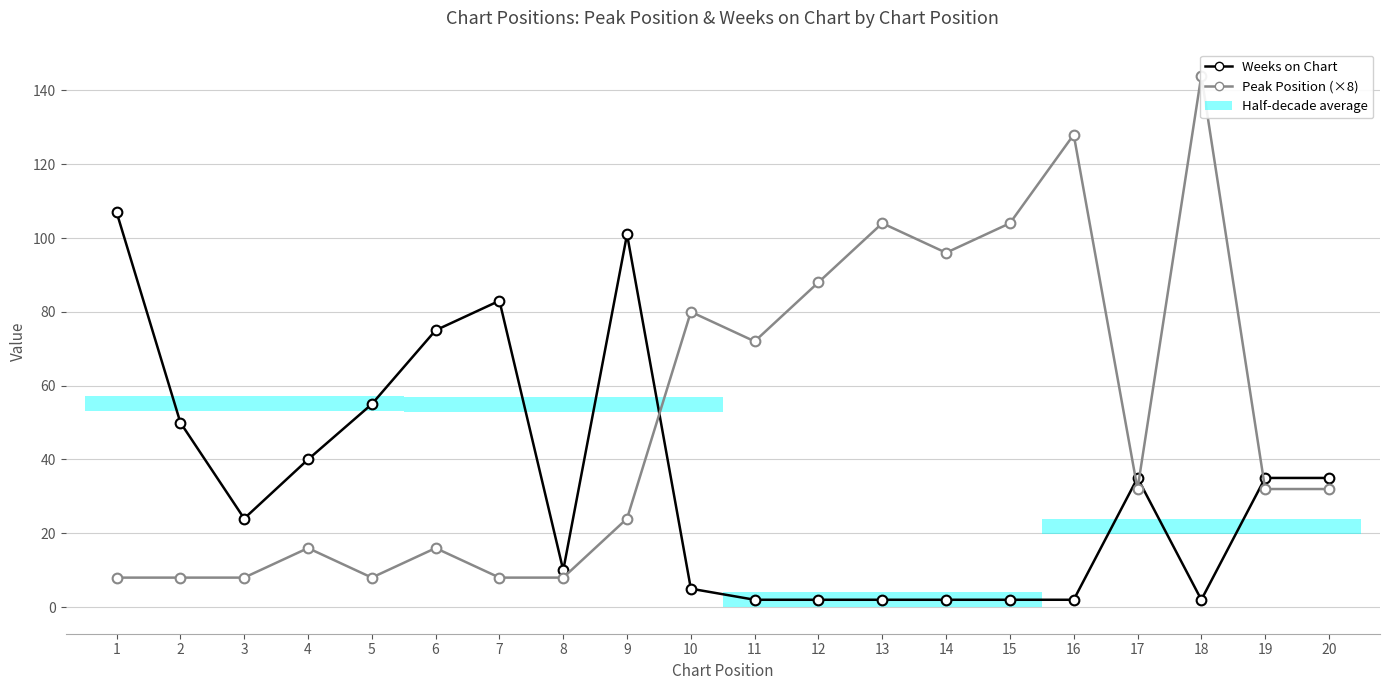

Is the value of Peak Position (×8) at 2 greater than the value of Weeks on Chart at 2?

No